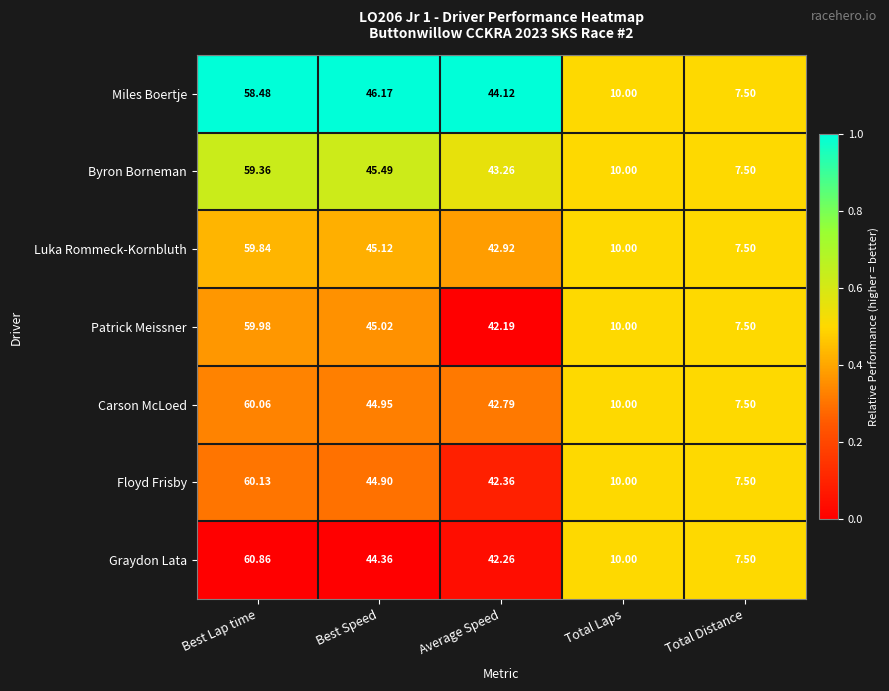

Where is Graydon Lata nearest to the value 34?

Average Speed